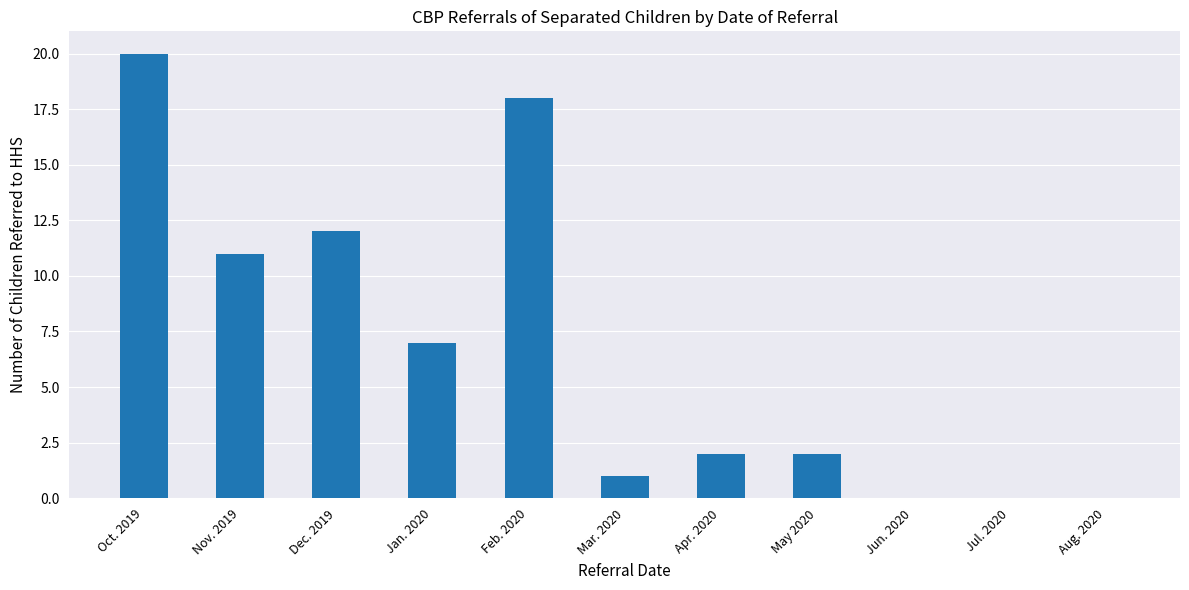

What is the average value?

7